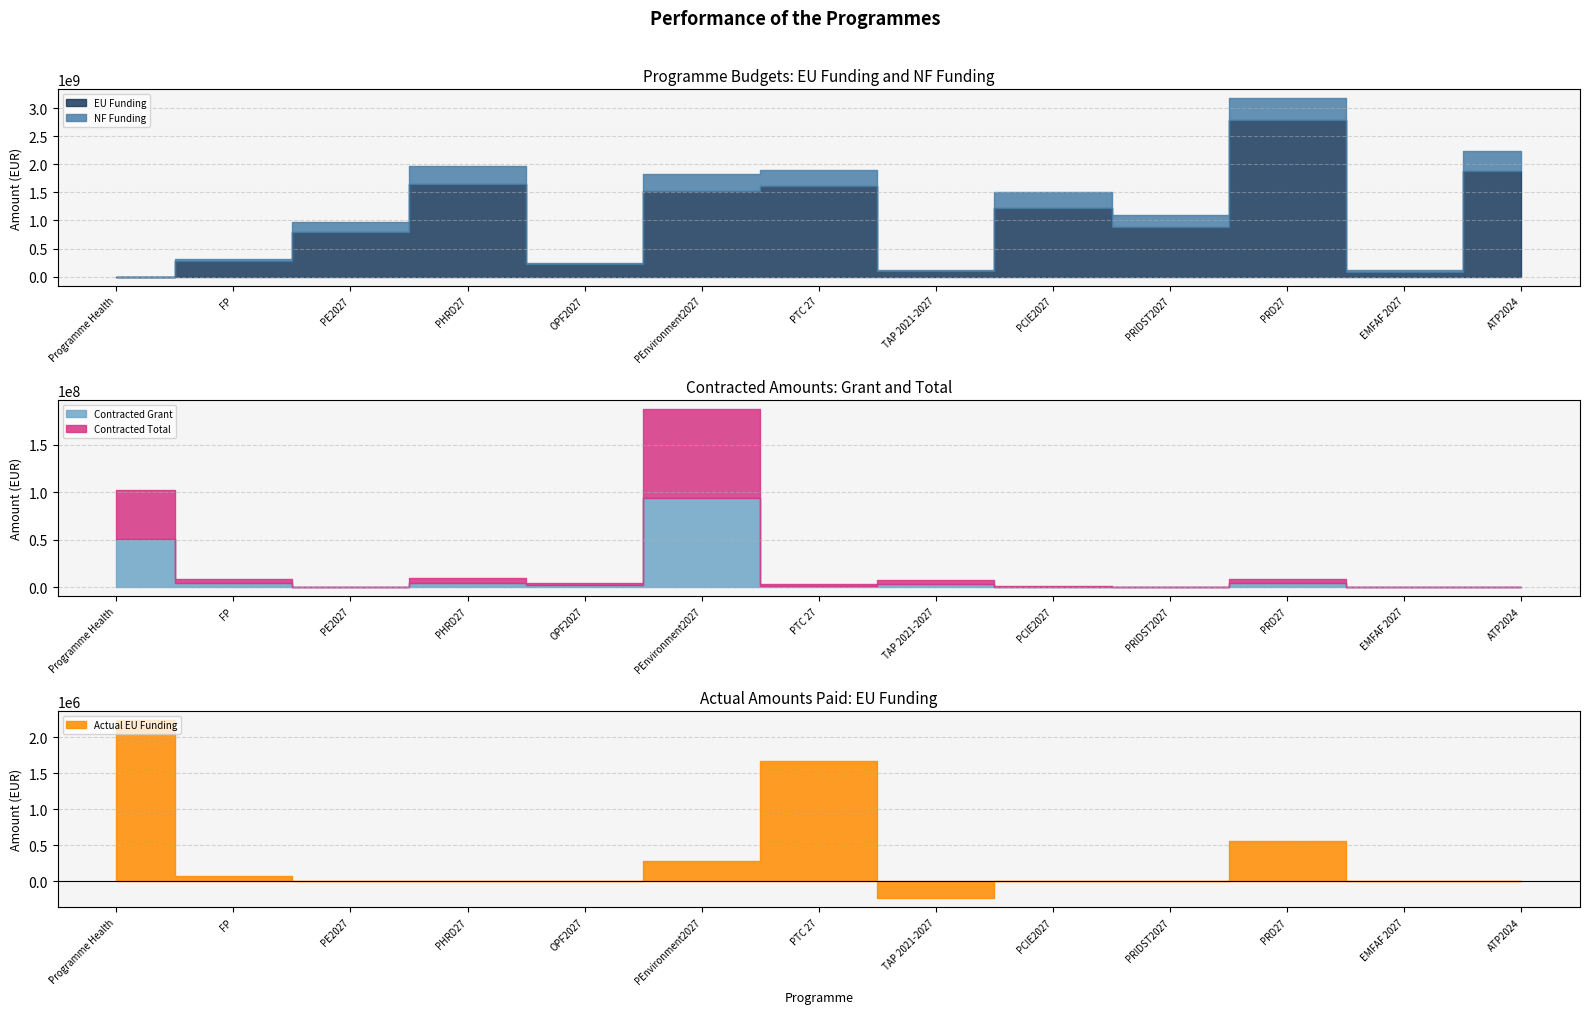

How many values in the NF Funding series are below 207936113?

6